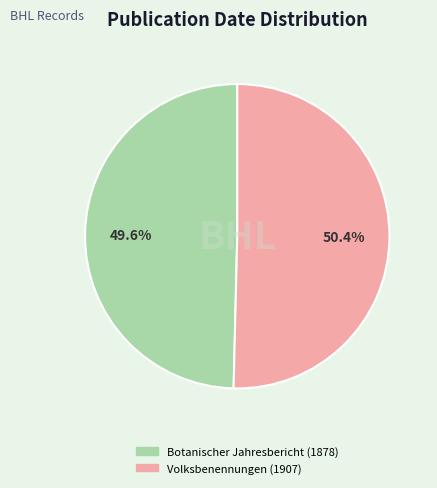

Rank the categories by value from lowest to highest.

Botanischer Jahresbericht (1878), Volksbenennungen (1907)